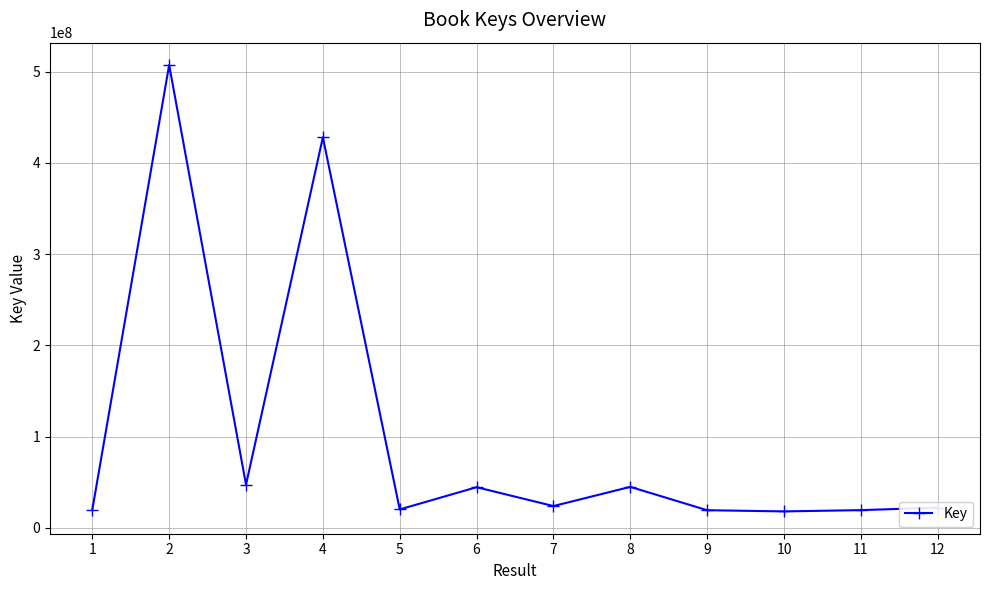

What is the value of the 10th point from the left?

17876883